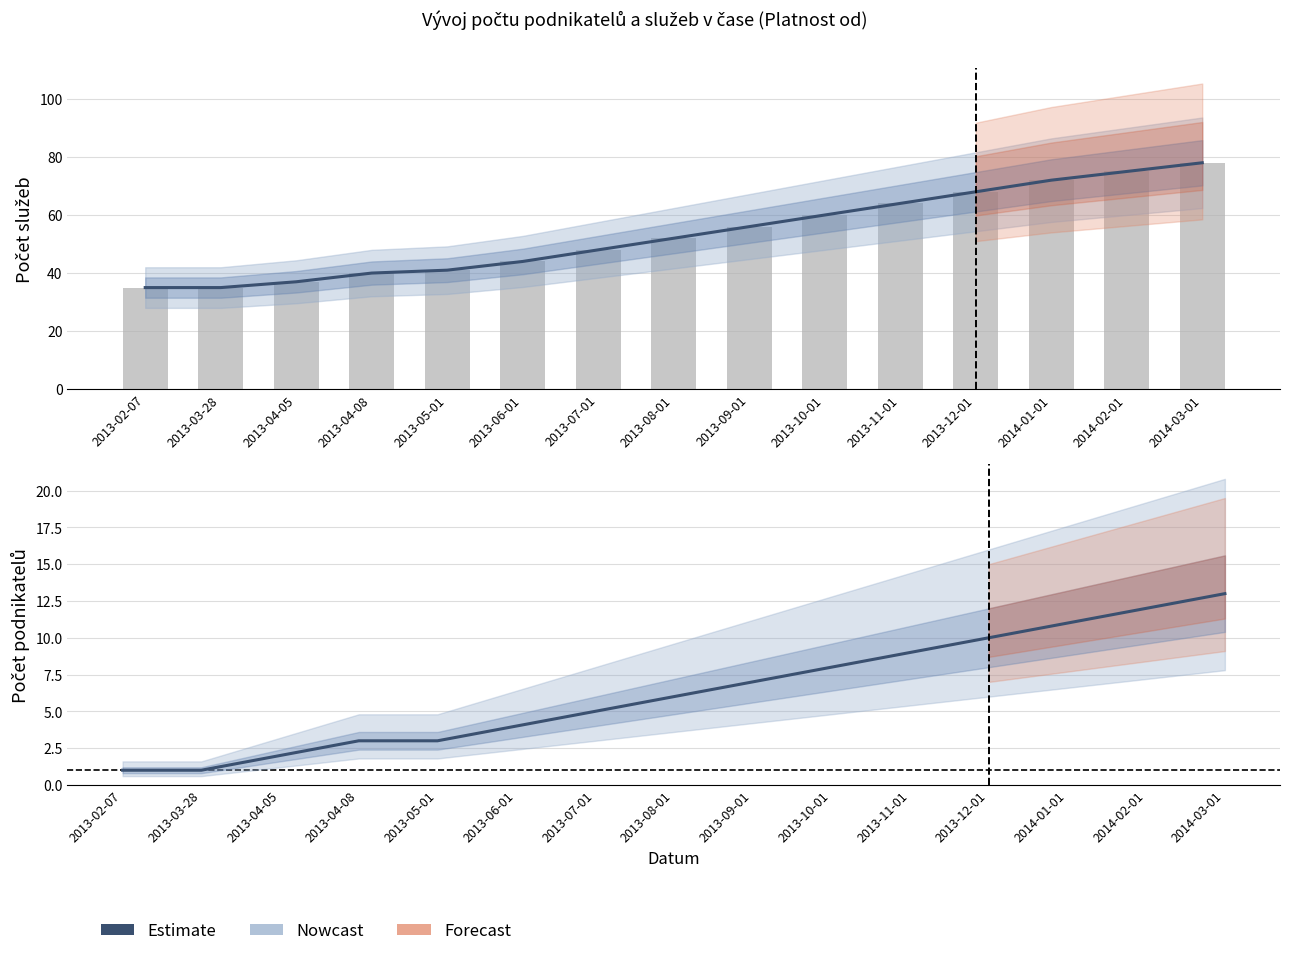

At which label is Počet služeb closest to 56?

2013-09-01